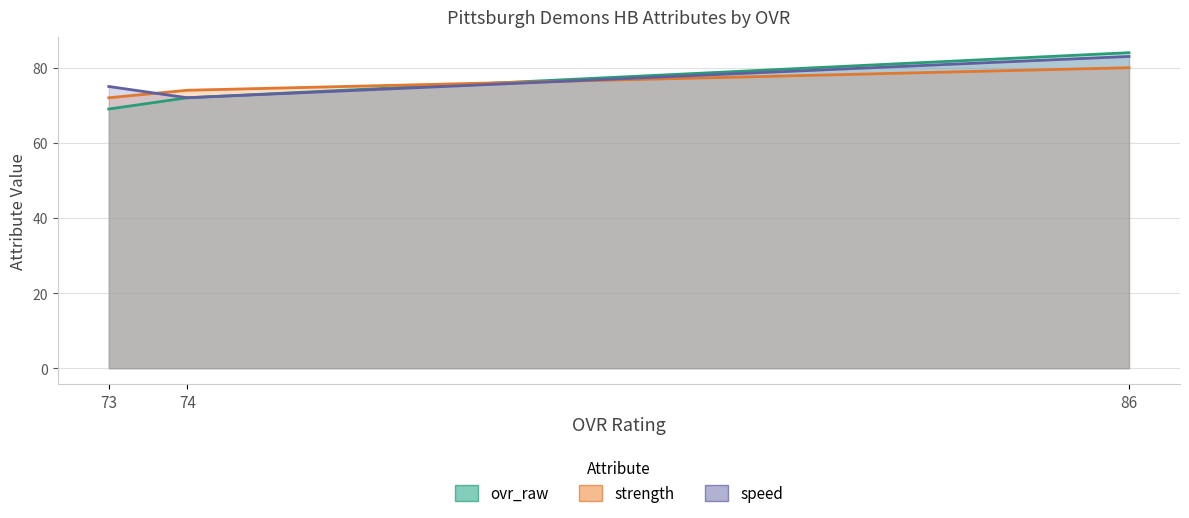

What is the difference between the strength values at 73 and 86?

8